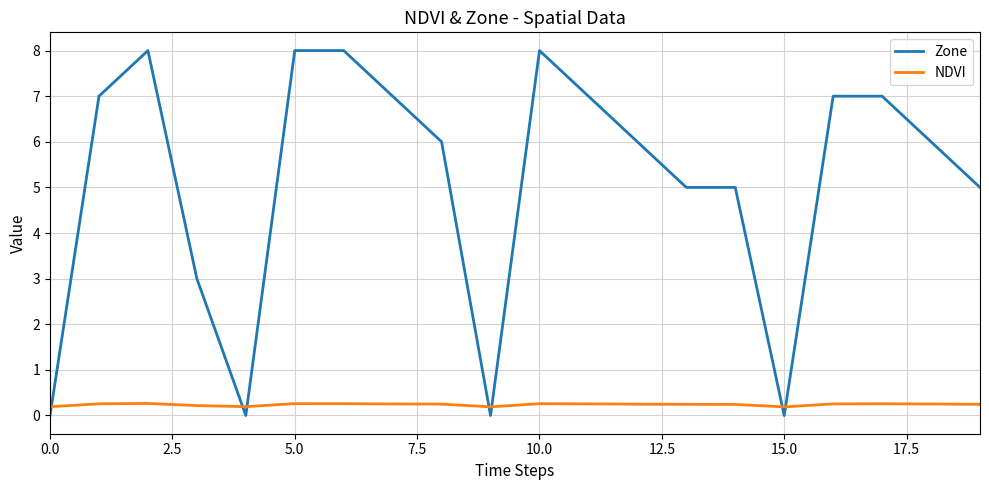

Which series has the largest range (max minus min)?

Zone